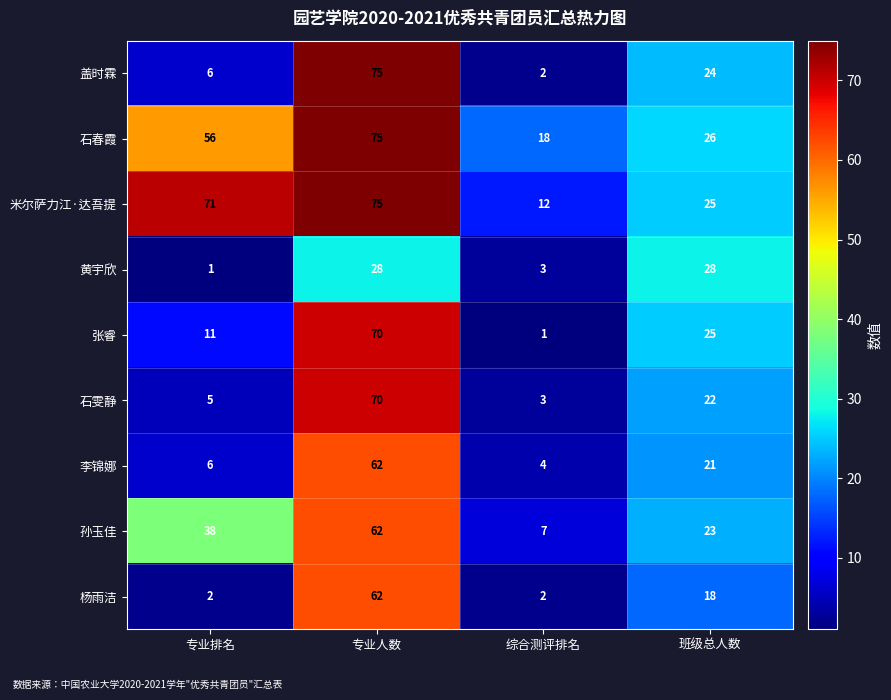

Between 专业排名 and 综合测评排名, which series saw the biggest shift?

米尔萨力江·达吾提